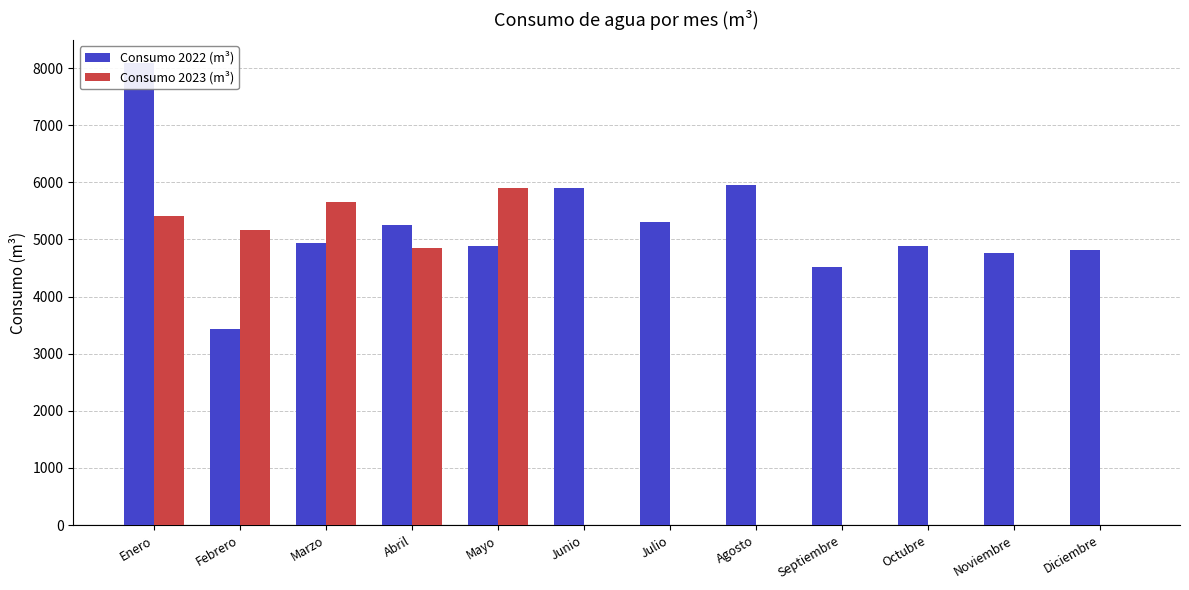

What is the sum of the Consumo 2022 (m³) values at Marzo and Mayo?

9828